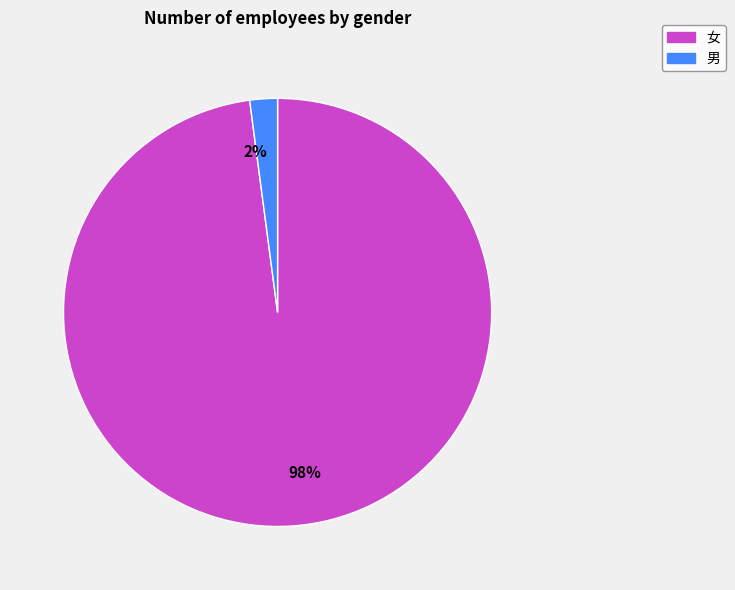

To the nearest percent, what is the average slice percentage?

50%